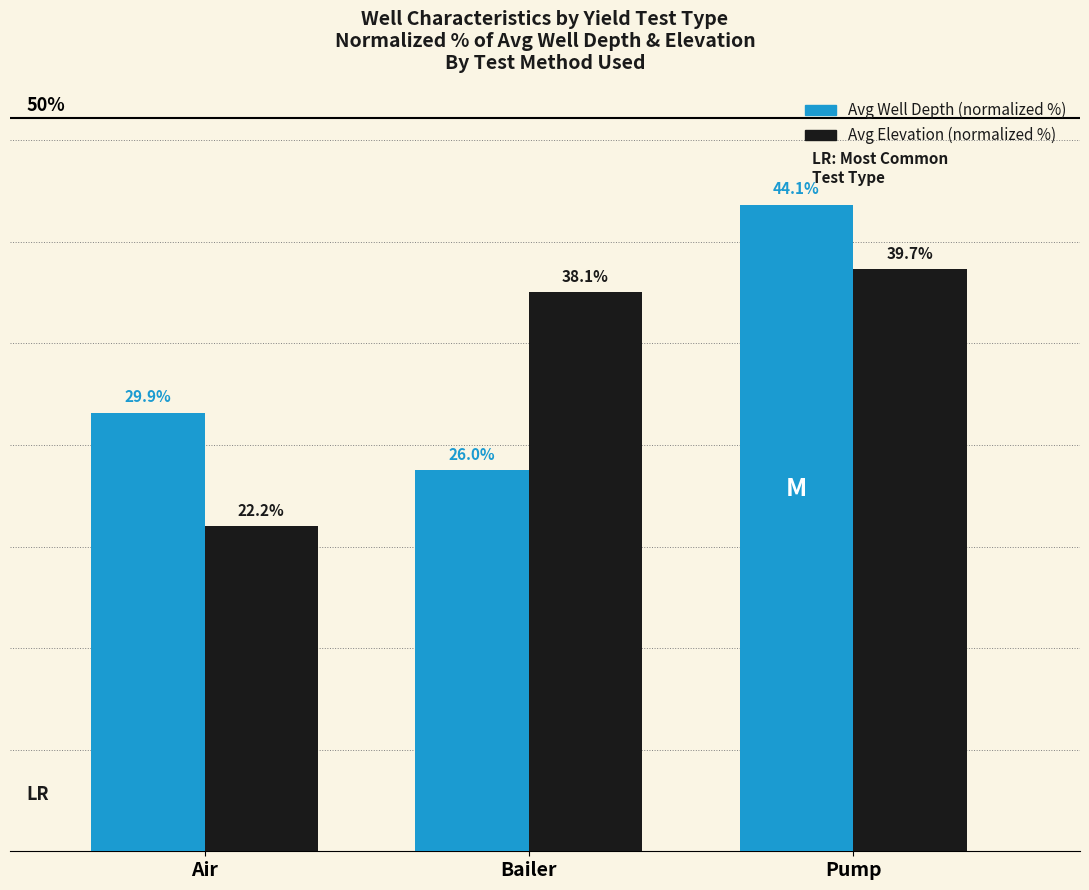

Does the chart contain any negative values?

No